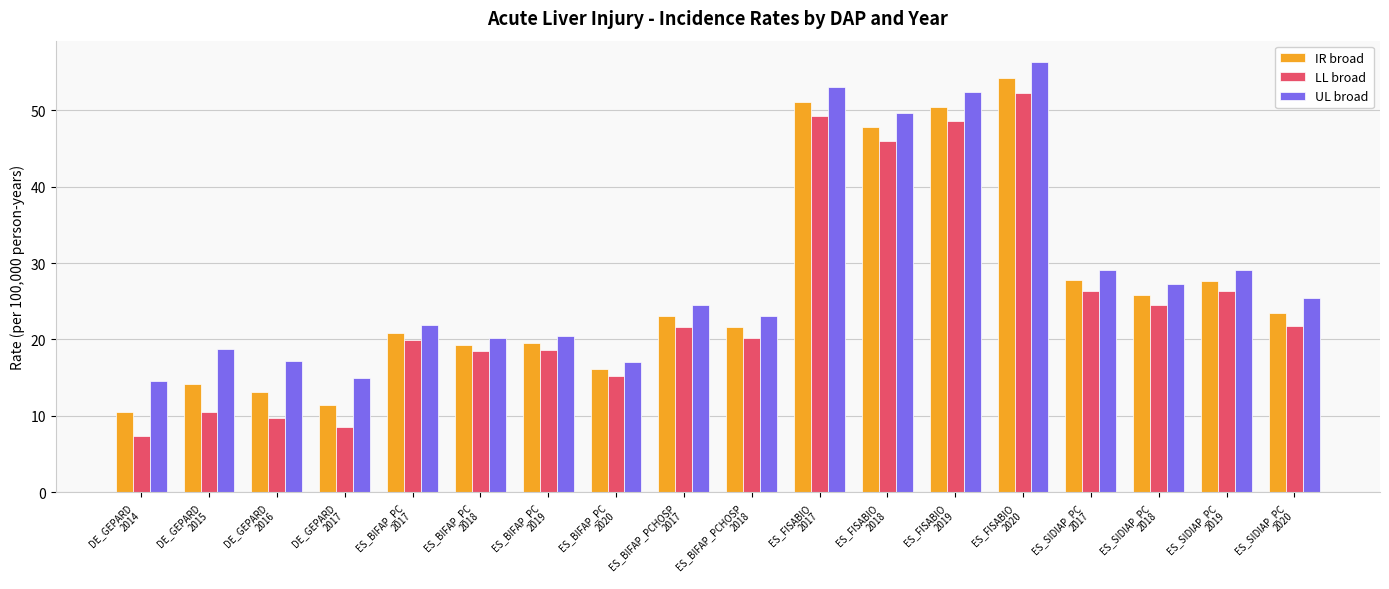

Which series has the widest spread of values?

LL broad